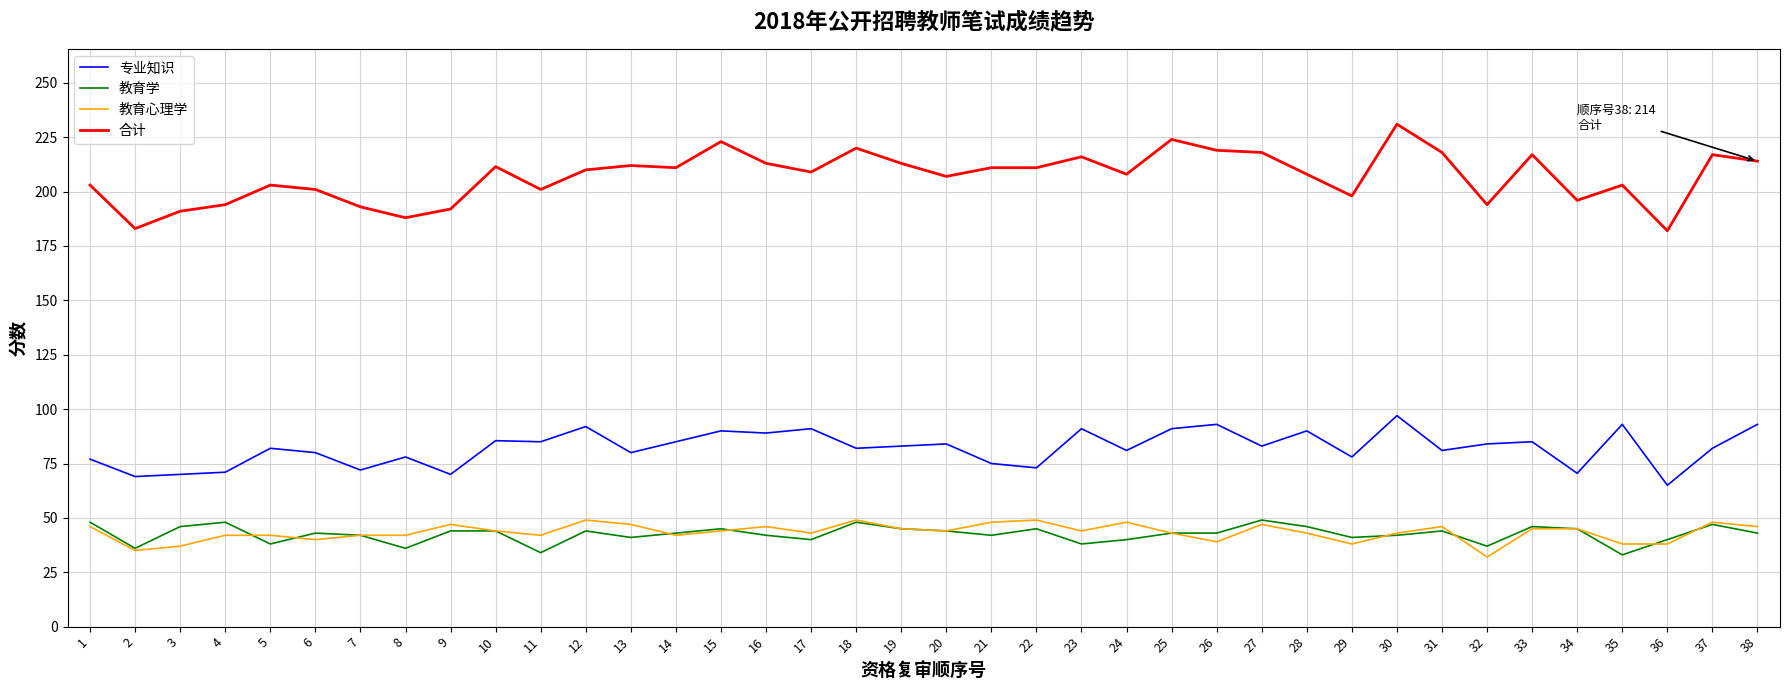

At which category does the chart reach its peak across all series?

30